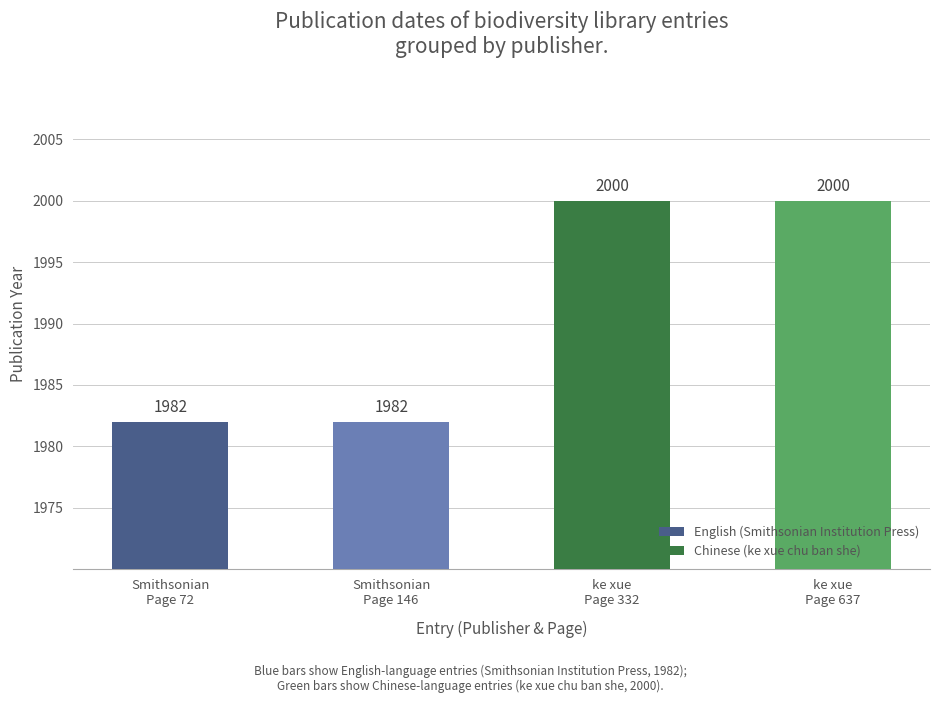

What is the greatest value displayed?

2000